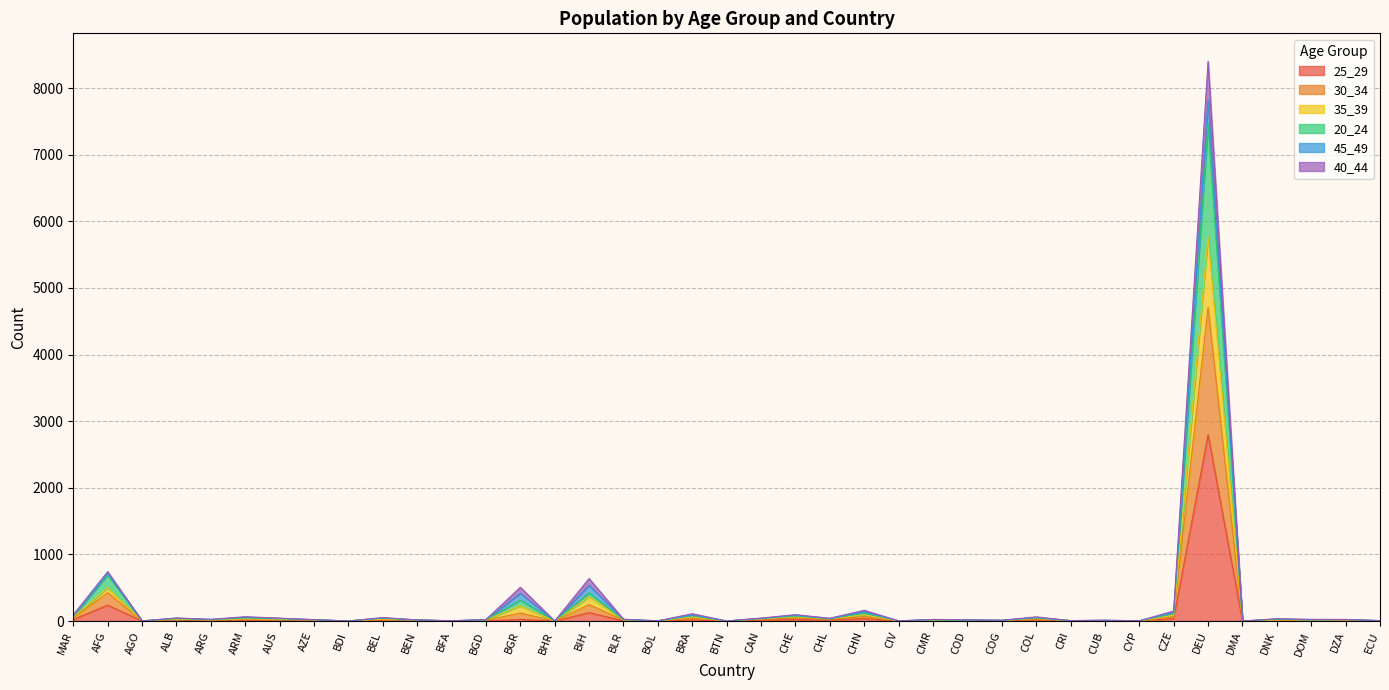

At which label does 20_24 first exceed 20?

MAR